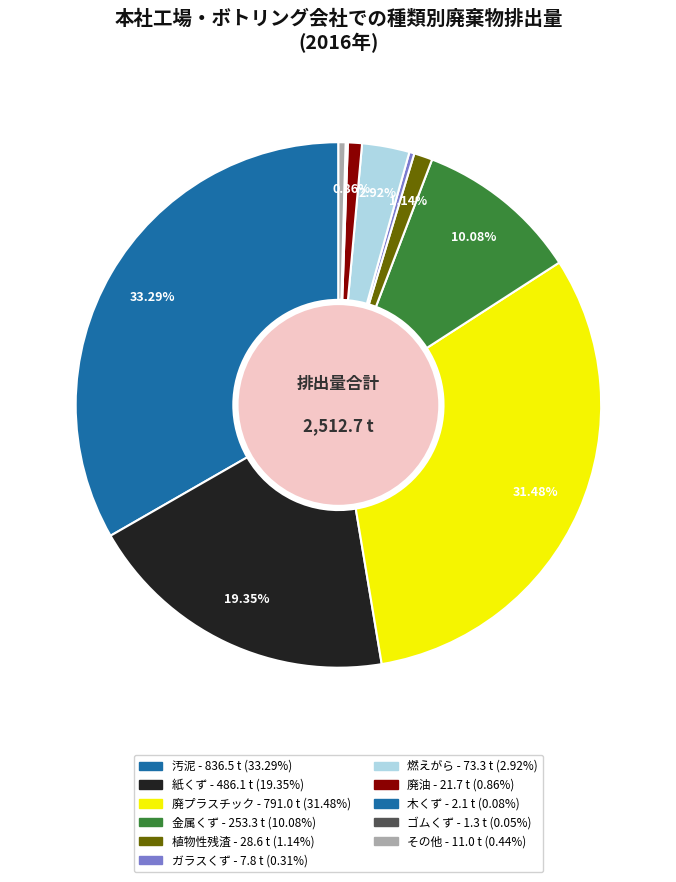

How many segments does this pie chart have?

11